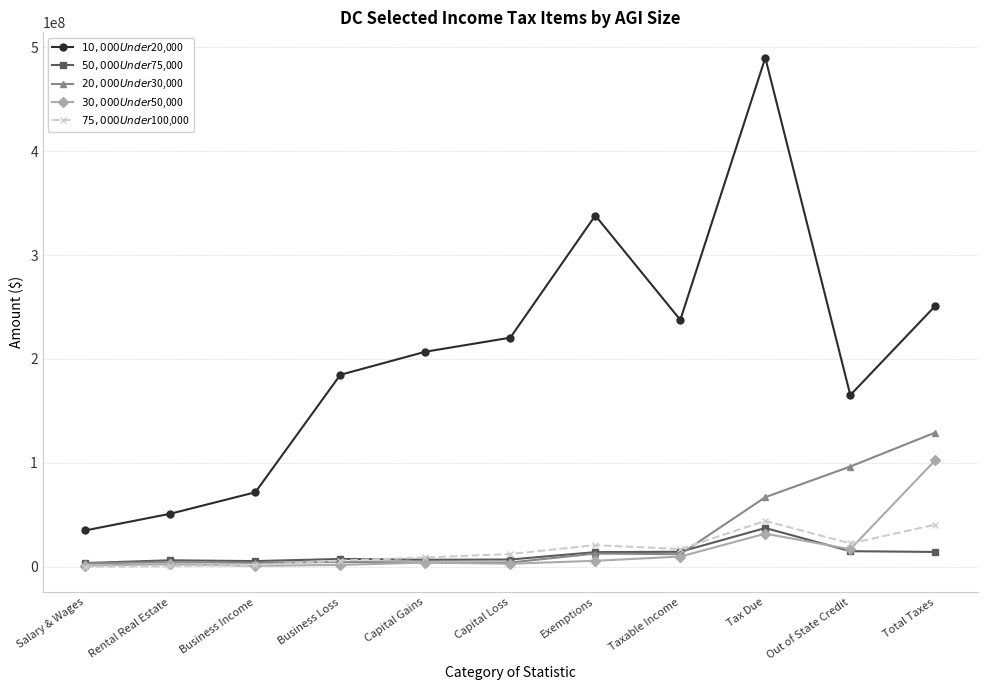

Is the value of $50,000 Under $75,000 at Rental Real Estate greater than the value of $30,000 Under $50,000 at Tax Due?

No